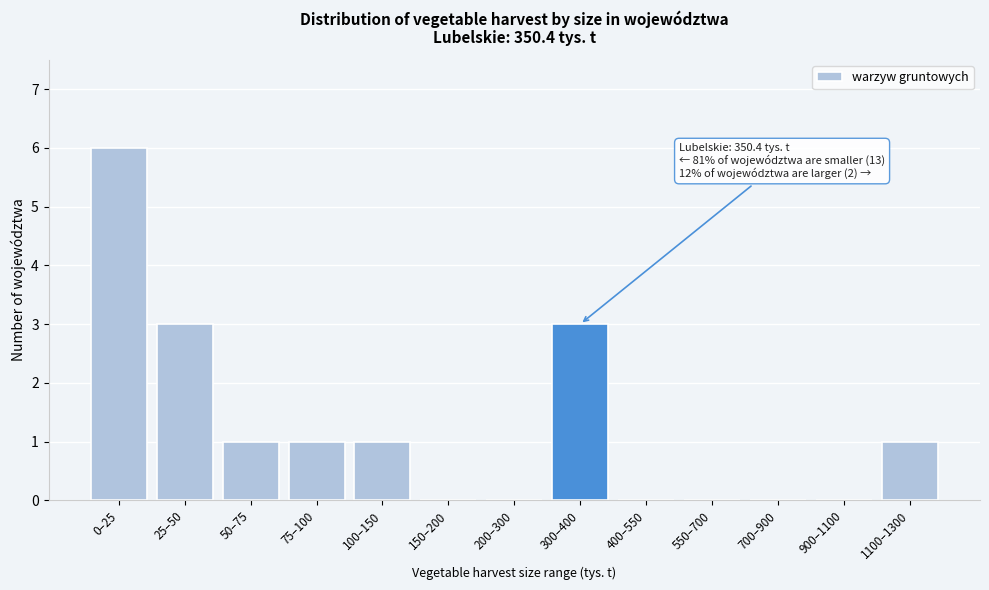

Reading left to right, extract all data points from this chart.

0–25=6	25–50=3	50–75=1	75–100=1	100–150=1	150–200=0	200–300=0	300–400=3	400–550=0	550–700=0	700–900=0	900–1100=0	1100–1300=1